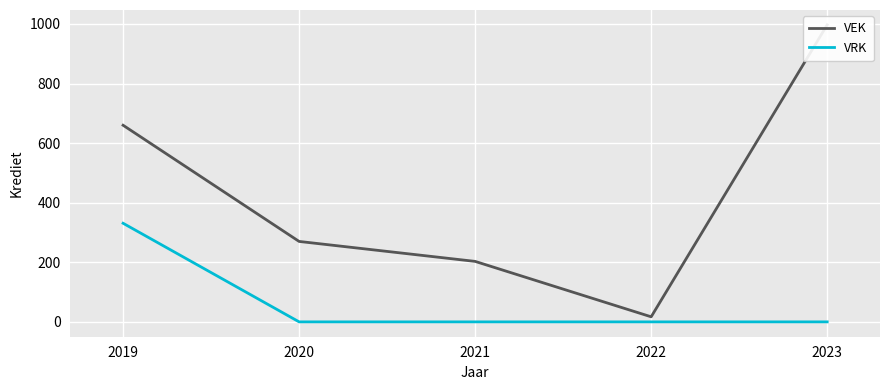

Is this an area chart (filled region under the line)?

No